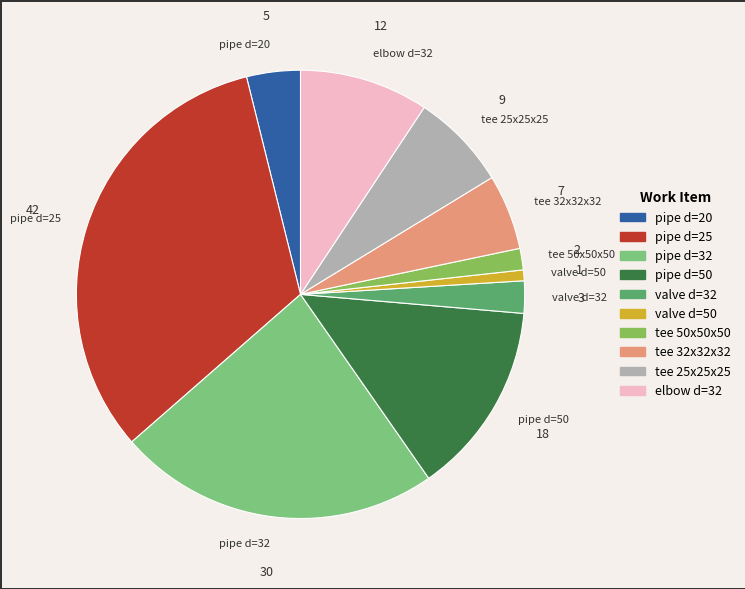

Does any single category account for the majority?

No